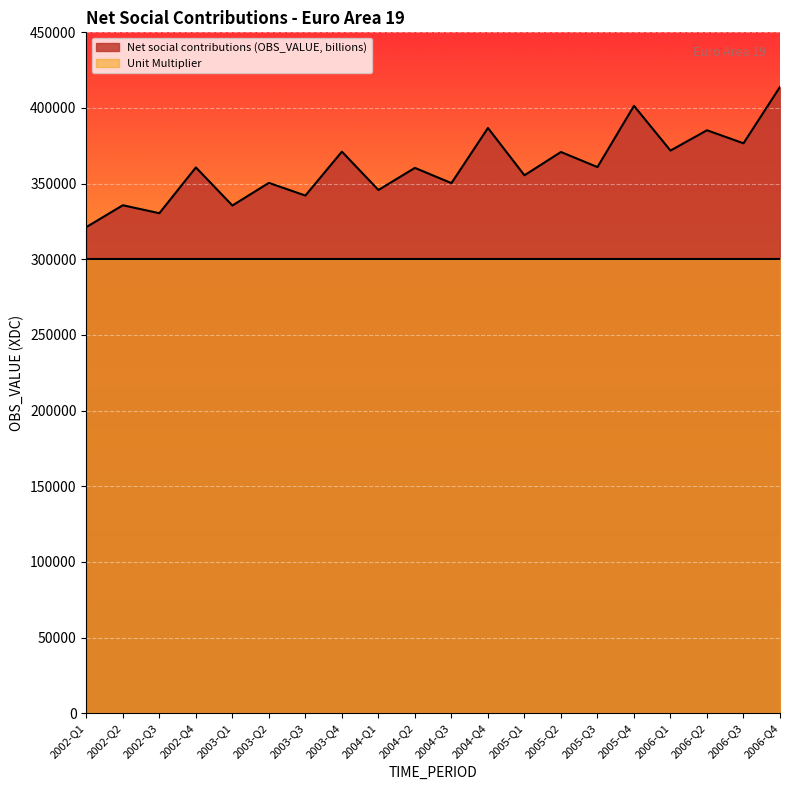

What is the difference between the maximum and minimum values?

92610.7